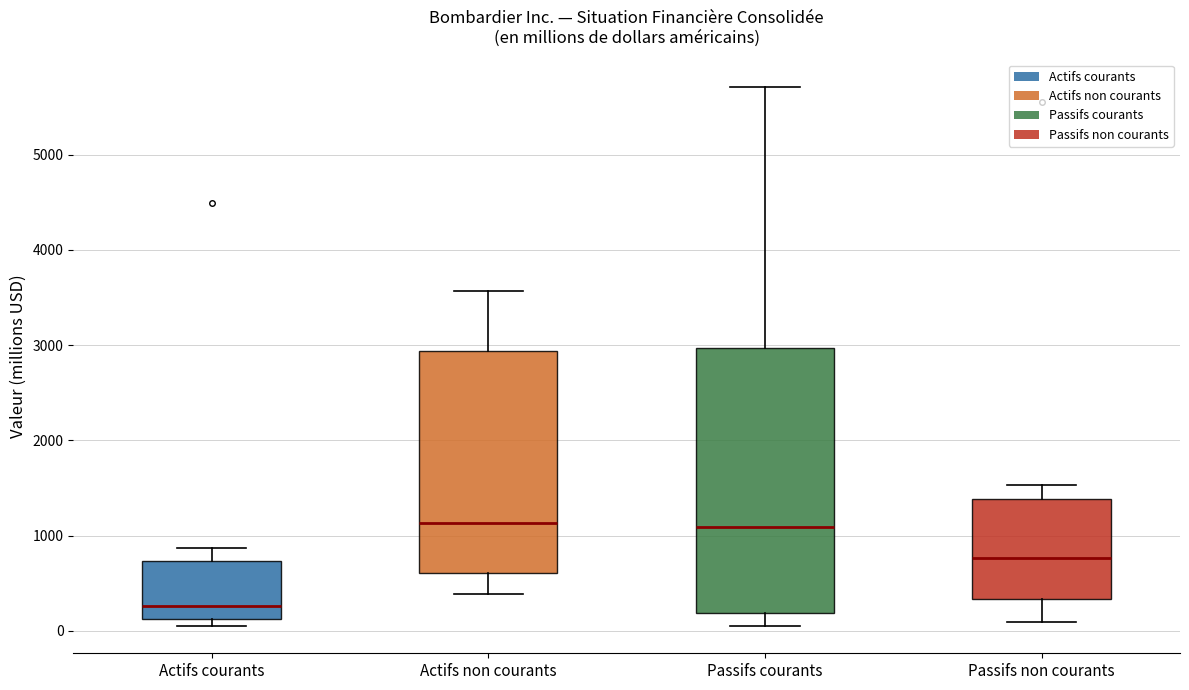

Reading left to right, transcribe this box plot: for each box, give where its median line is, the range the box spans, and where its two whiskers end, as read against the y-axis. The values are not printed on the chart, so give them approximately, as read against the axis.

Actifs courants: median 300, box 100 to 700, whiskers 0 to 900
Actifs non courants: median 1100, box 600 to 2900, whiskers 400 to 3600
Passifs courants: median 1100, box 200 to 3000, whiskers 100 to 5700
Passifs non courants: median 800, box 300 to 1400, whiskers 100 to 1500